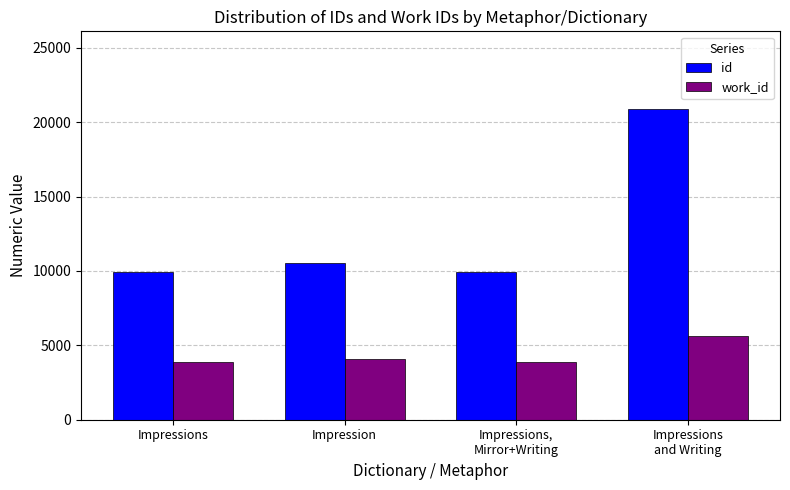

At Impression, list the series in order from largest to smallest.

id, work_id